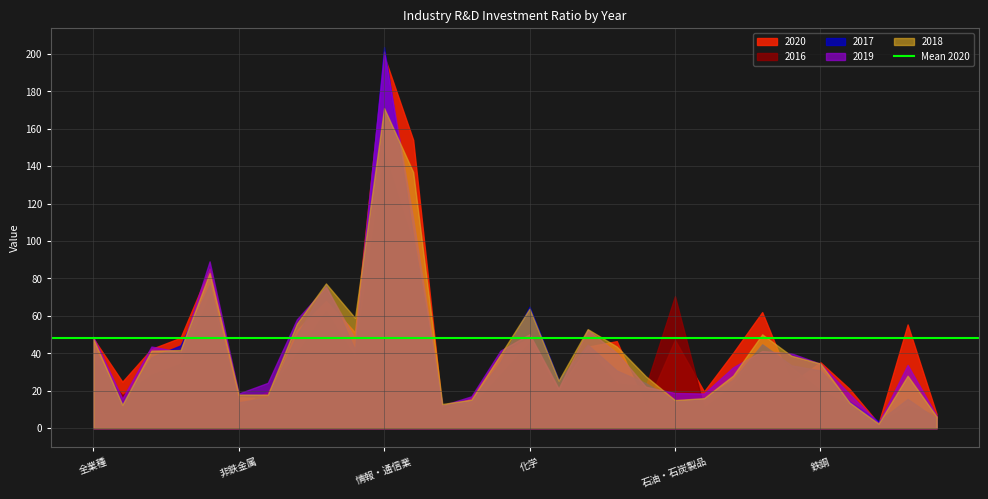

The 2018 series shows 60.7 at 小売業. True or false?

False